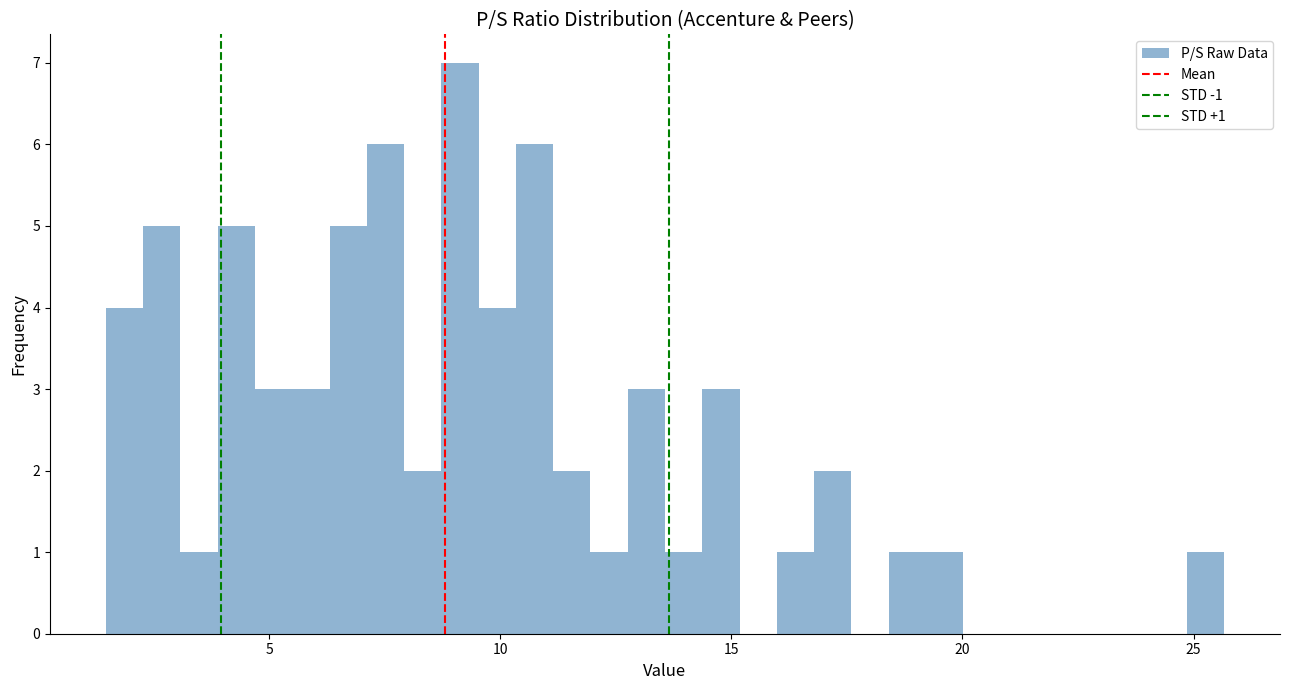

Around what value on the x-axis is the tallest bar? Give the approximate position of its centre, as read against the axis.

9.0